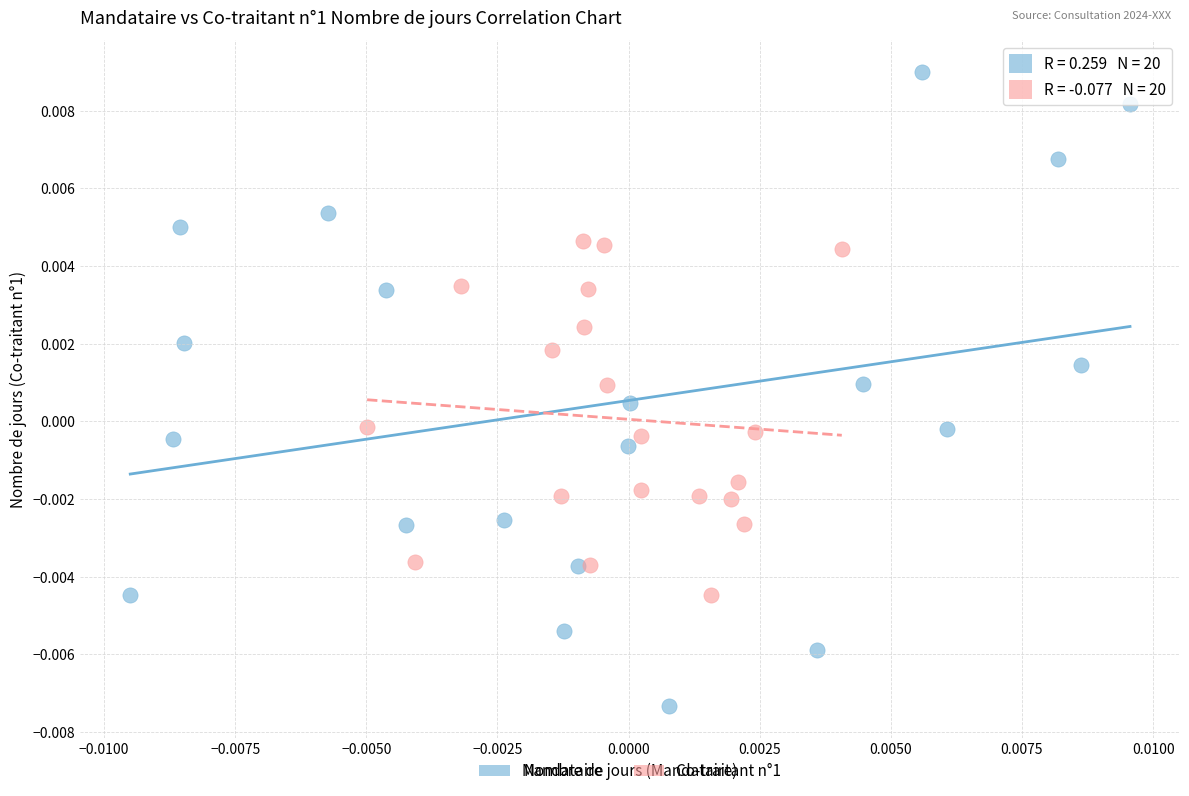

Which series has the largest Y range (max minus min)?

Mandataire